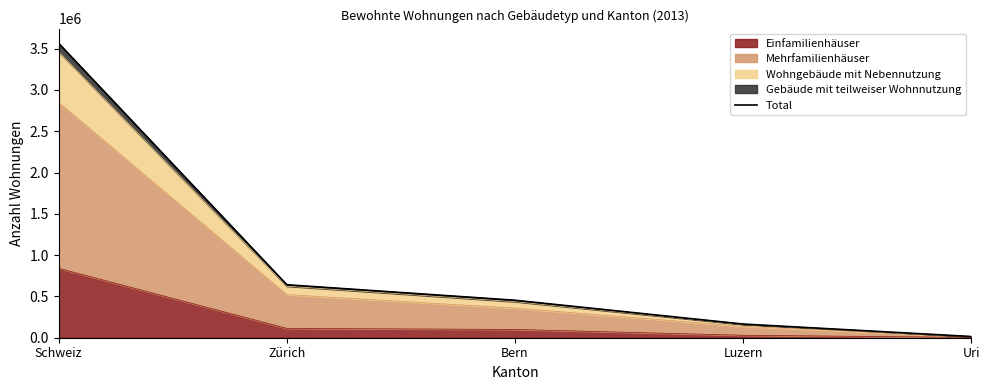

How many data points are less than 453502?

2